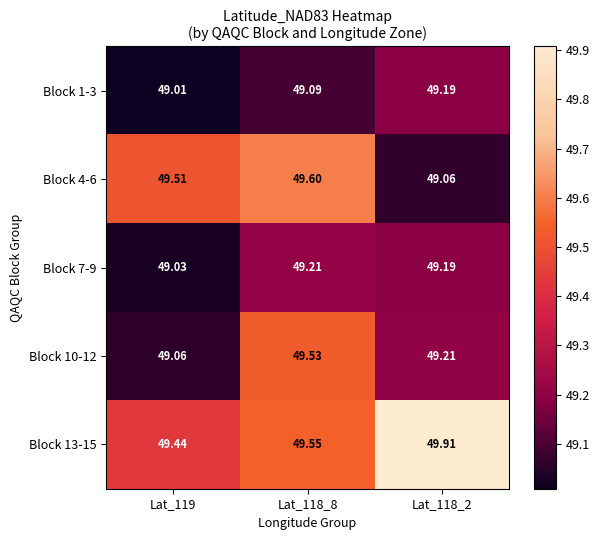

Is the value of Block 13-15 at Lat_119 greater than the value of Block 1-3 at Lat_119?

Yes